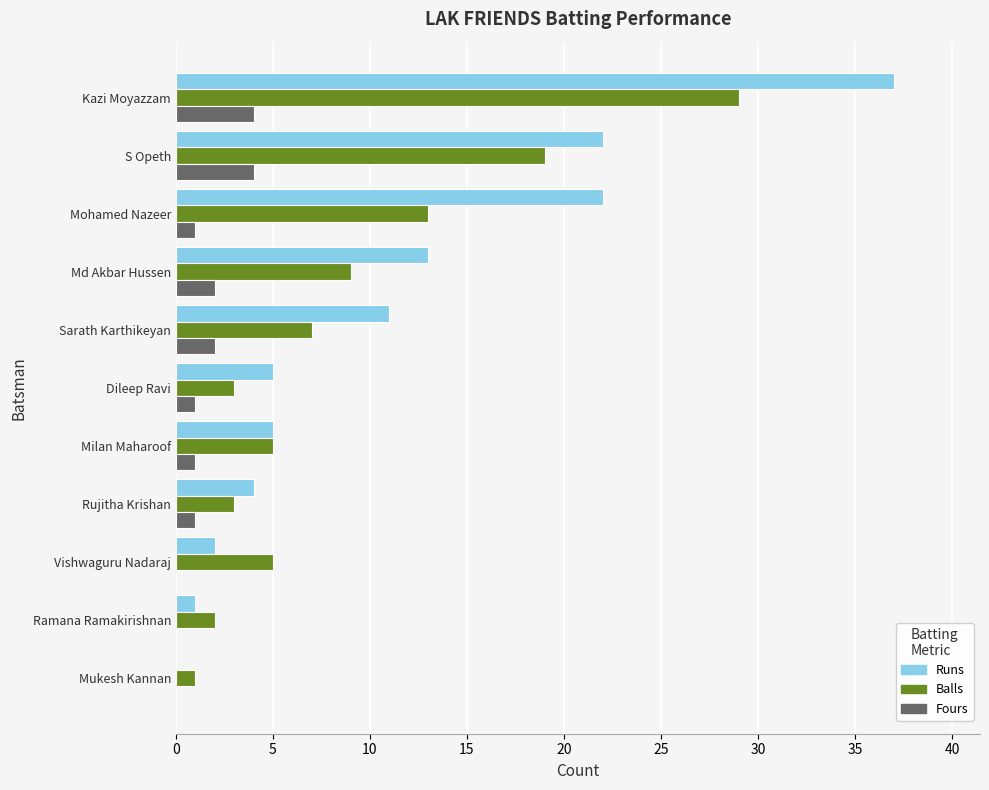

What is the highest value of the Runs series?

37